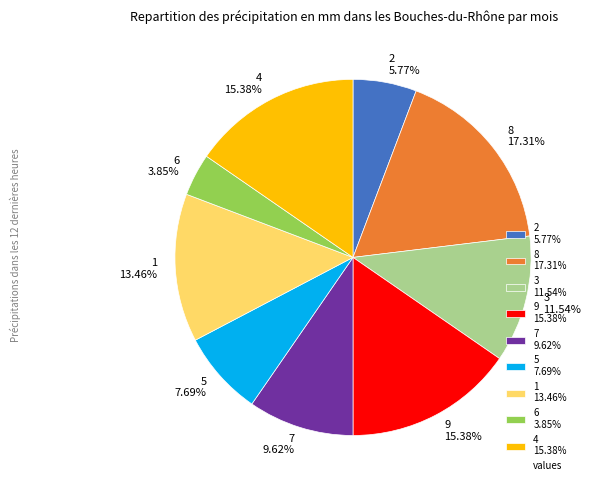

Approximately how many times larger is the value at 7 9.62% compared to 2 5.77%?

1.7